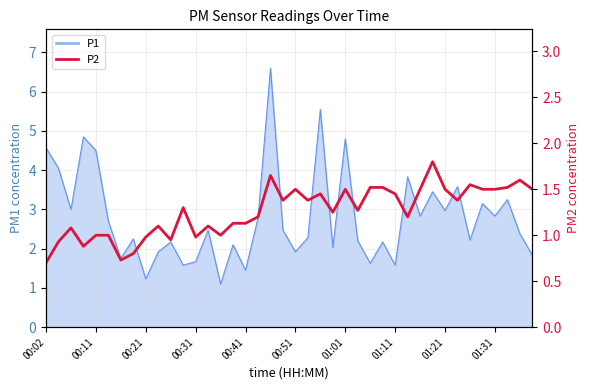

The chart shows a value of 0.9 at 00:31. True or false?

True